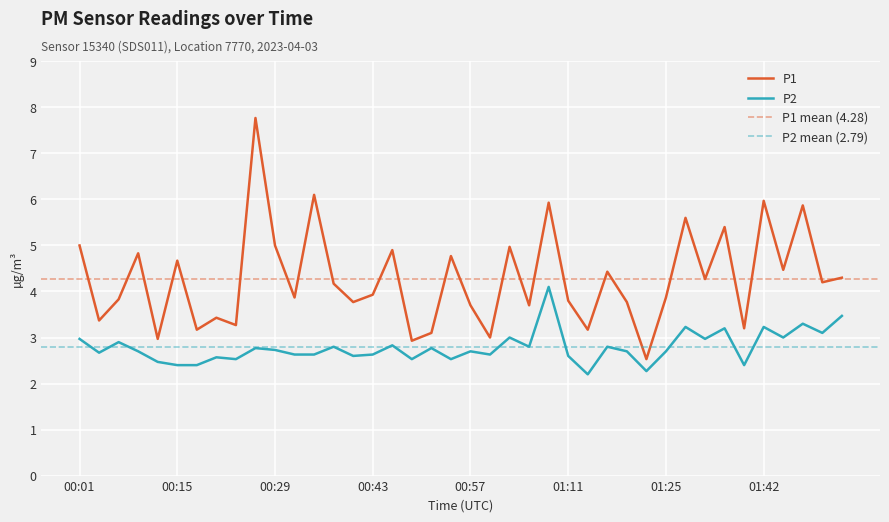

Rank the categories by P2 value from lowest to highest.

01:14, 01:22, 00:15, 00:18, 01:40, 00:12, 00:23, 00:48, 00:54, 00:21, 00:40, 01:11, 00:32, 00:34, 00:43, 01:00, 00:04, 00:10, 00:57, 01:19, 01:25, 00:29, 00:26, 00:51, 00:37, 01:05, 01:16, 00:46, 00:07, 00:01, 01:34, 01:02, 01:45, 01:51, 01:37, 01:28, 01:42, 01:48, 01:53, 01:08